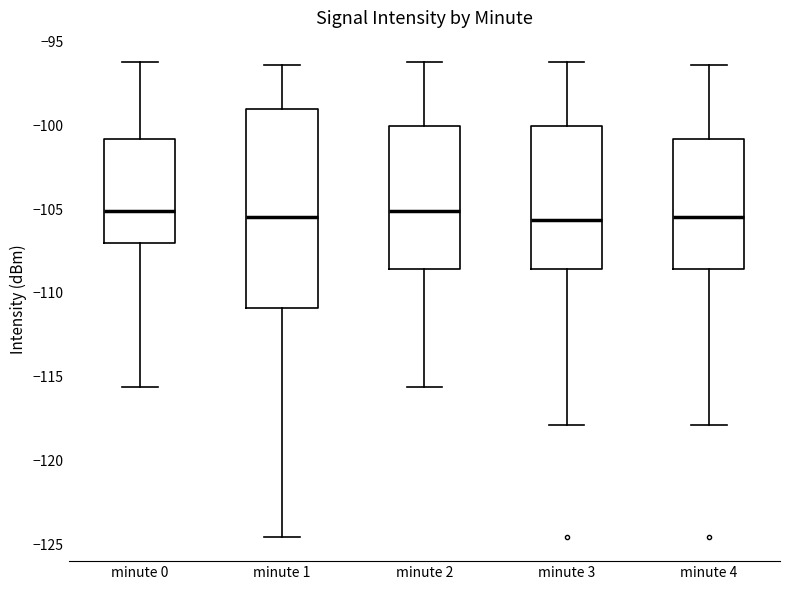

Reading left to right, transcribe this box plot: for each box, give where its median line is, the range the box spans, and where its two whiskers end, as read against the y-axis. The values are not printed on the chart, so give them approximately, as read against the axis.

minute 0: median -105.0, box -107.0 to -101.0, whiskers -115.5 to -96.0
minute 1: median -105.5, box -111.0 to -99.0, whiskers -124.5 to -96.5
minute 2: median -105.0, box -108.5 to -100.0, whiskers -115.5 to -96.0
minute 3: median -105.5, box -108.5 to -100.0, whiskers -118.0 to -96.0
minute 4: median -105.5, box -108.5 to -101.0, whiskers -118.0 to -96.5